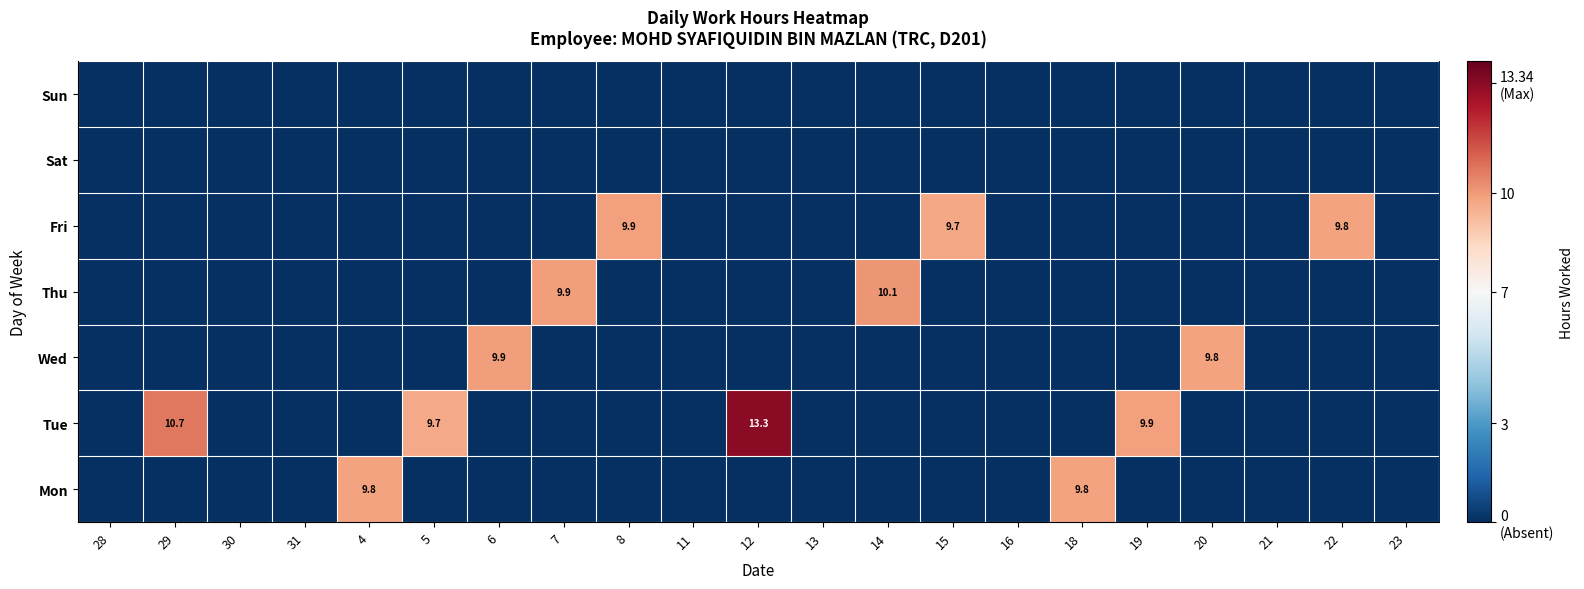

At which category is the sum across all series the highest?

12